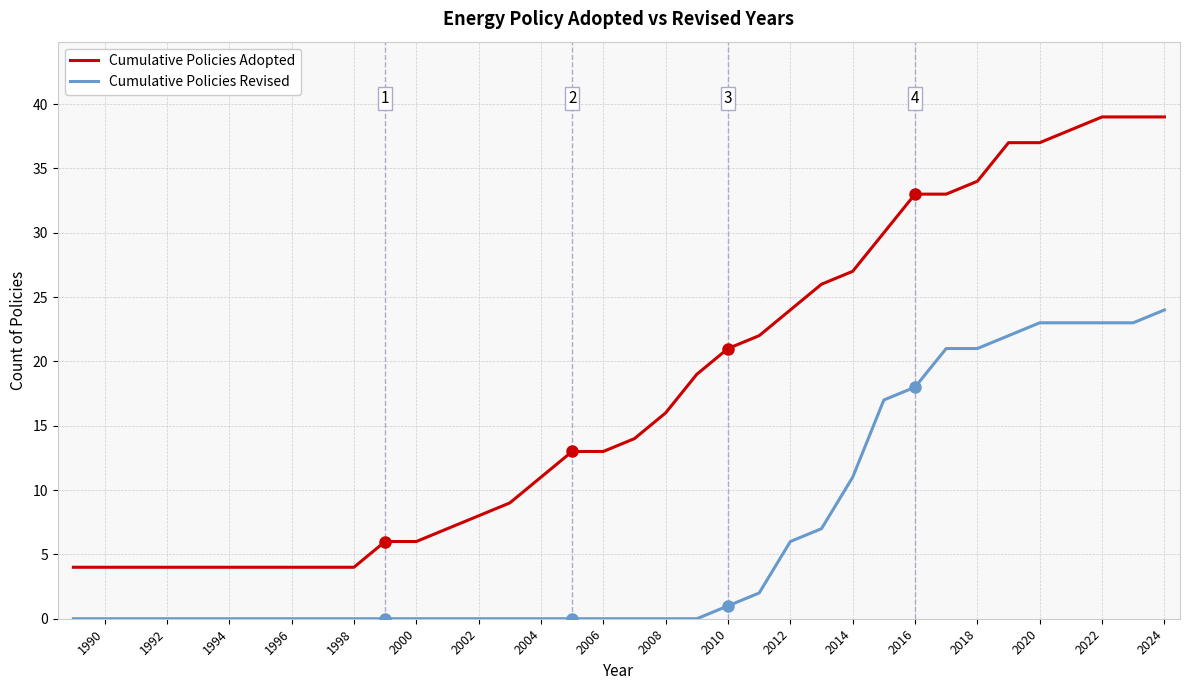

Does the chart display data point markers on the line(s)?

No